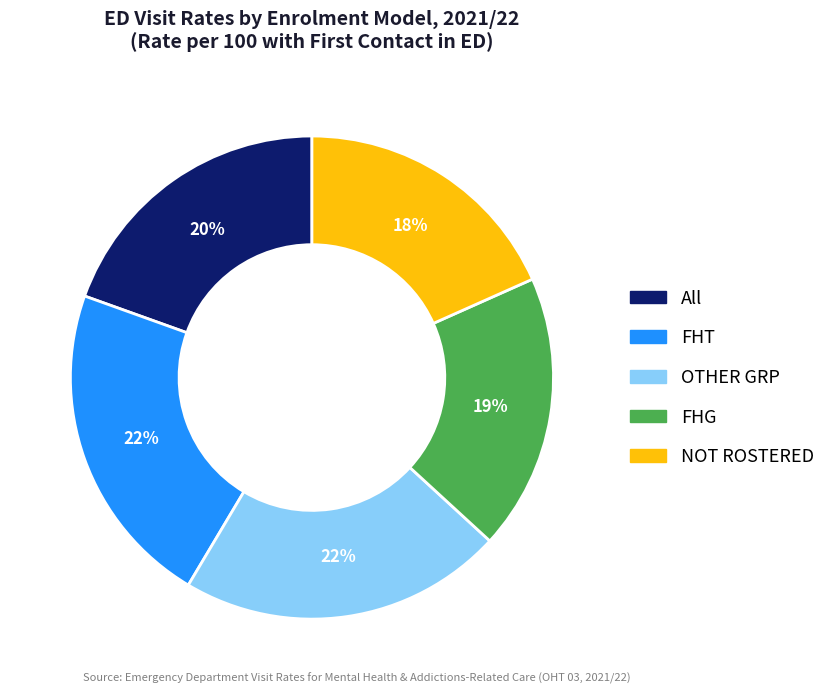

To the nearest percent, what is the difference between the largest and smallest slice percentages?

4%